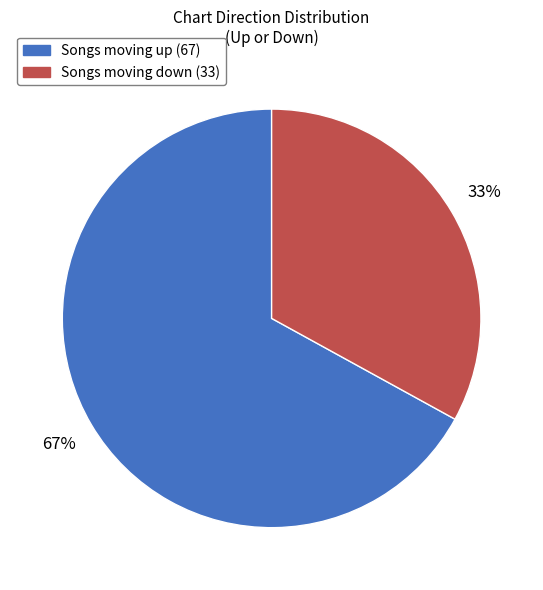

To the nearest percent, what is the difference between the largest and smallest slice percentages?

34%